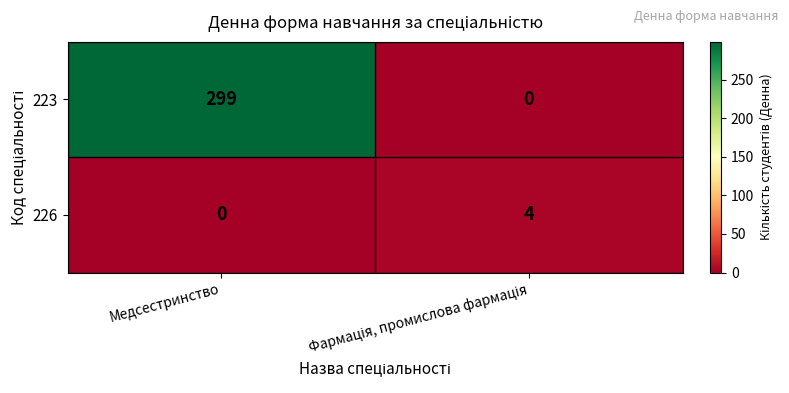

Which series has the largest range (max minus min)?

223